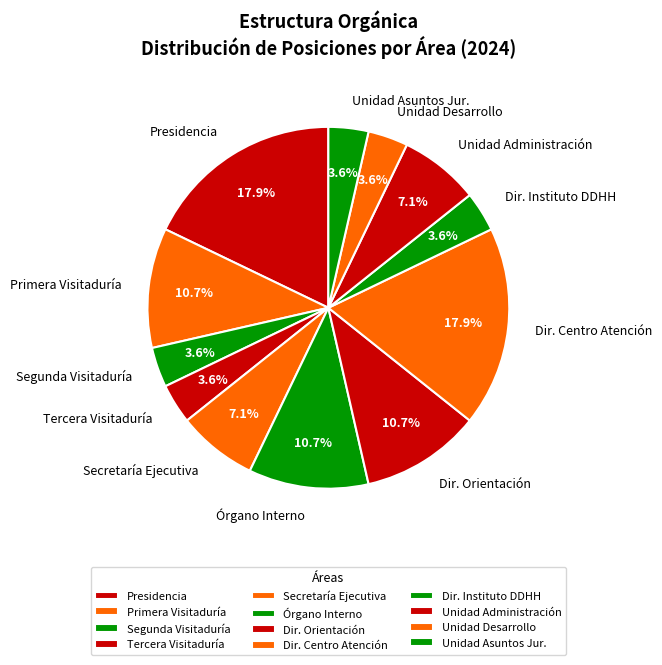

Approximately how many times larger is the value at Primera Visitaduría compared to Dir. Instituto DDHH?

3.0